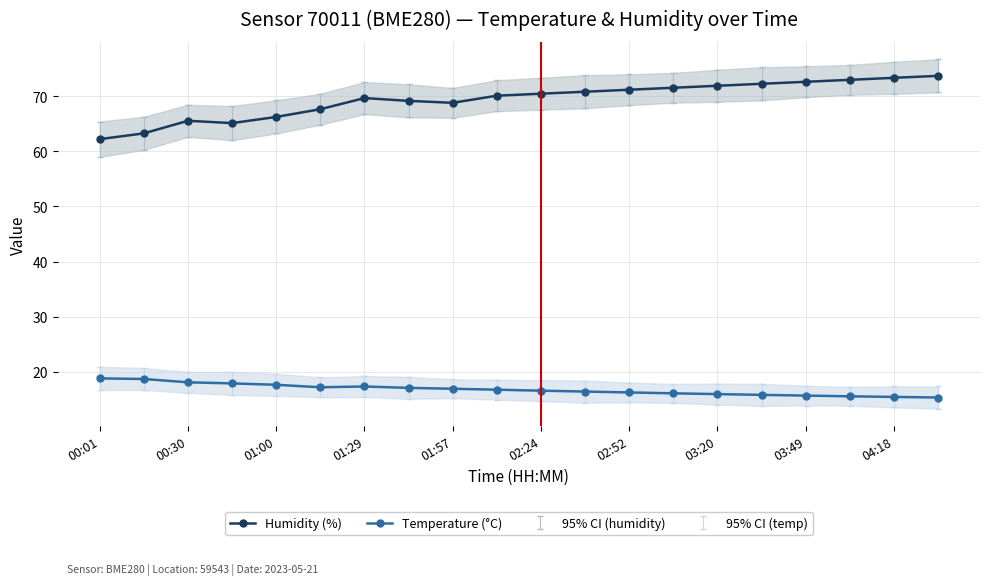

Is it true that Humidity (%) equals 62.2 at 00:01?

True